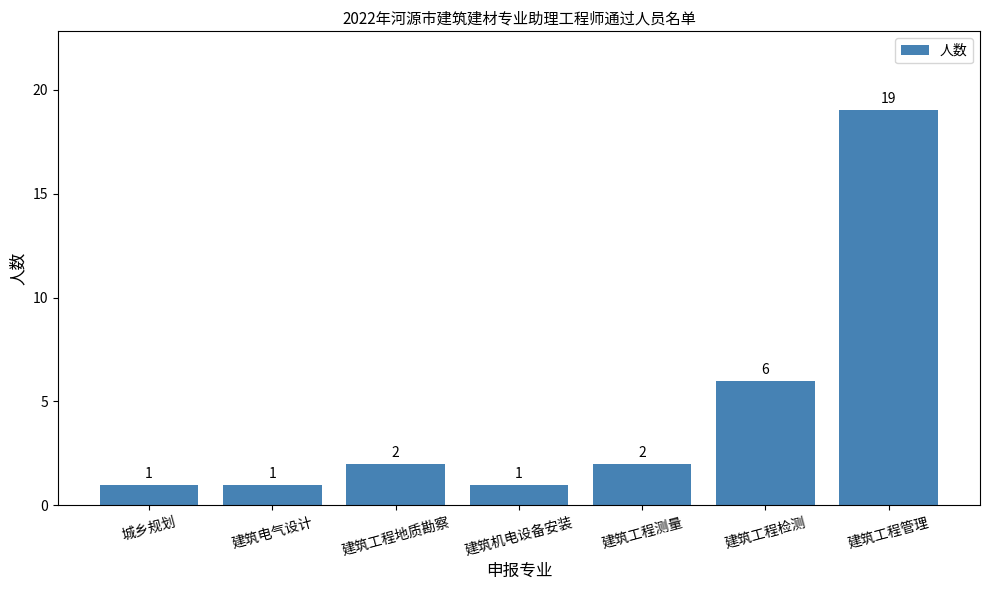

True or false: the data shows 0 at 建筑电气设计.

False